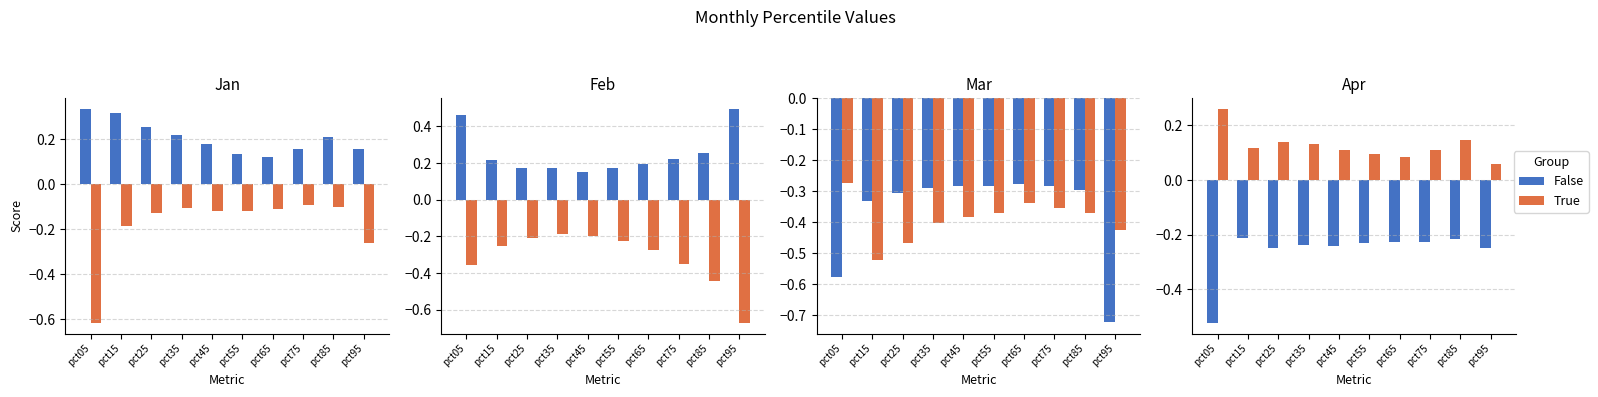

At pct15, list the series in order from largest to smallest.

True, False